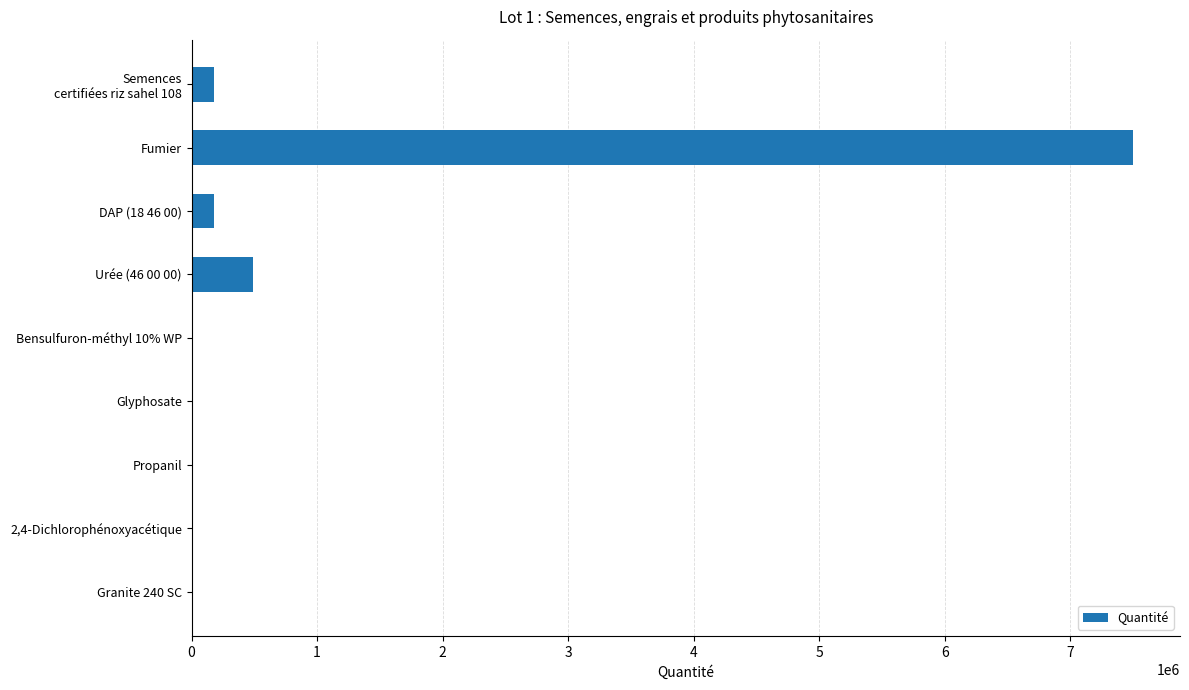

What is the greatest value displayed?

7500000